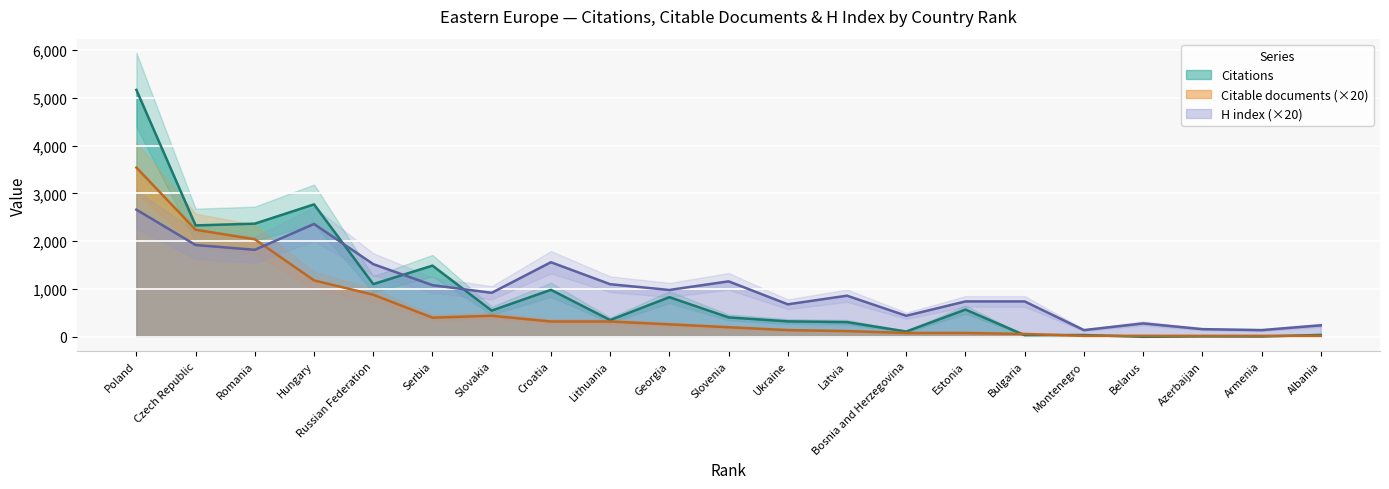

Reading left to right, what are all the values shown in this chart?

Citations: 5165	2330	2367	2770	1102	1489	548	983	350	829	406	323	307	110	569	34	37	0	8	6	39
Citable documents: 3540	2240	2040	1180	880	400	440	320	320	260	200	140	120	80	80	60	20	20	20	20	20
H index: 2660	1920	1820	2360	1520	1080	920	1560	1100	980	1160	680	860	440	740	740	140	280	160	140	240